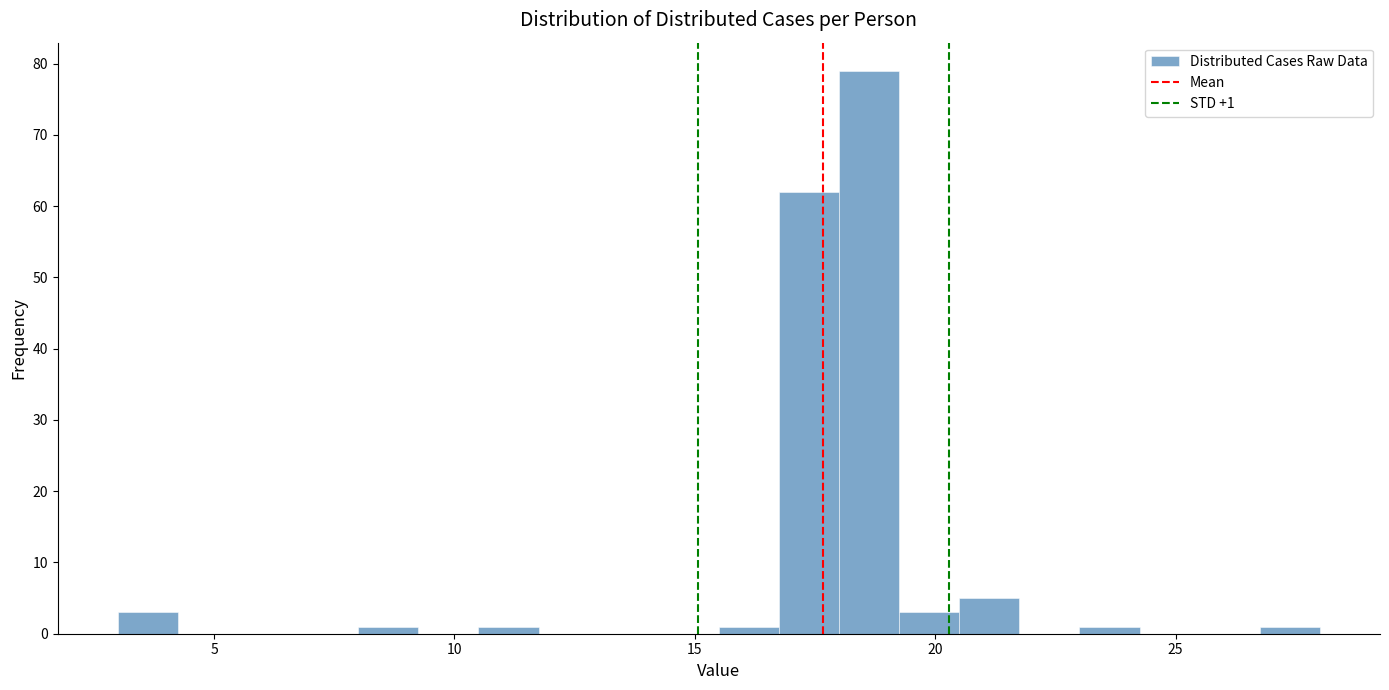

Read against the x-axis, roughly where is the centre of the tallest bar?

18.5